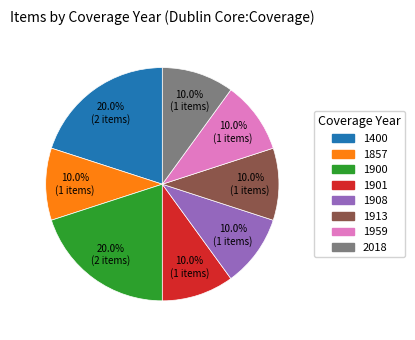

Is there any slice that represents more than half of the pie?

No